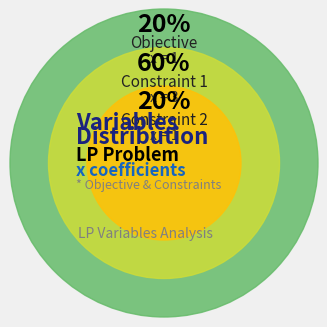

True or false: Constraint 1 accounts for 60% of the total.

True